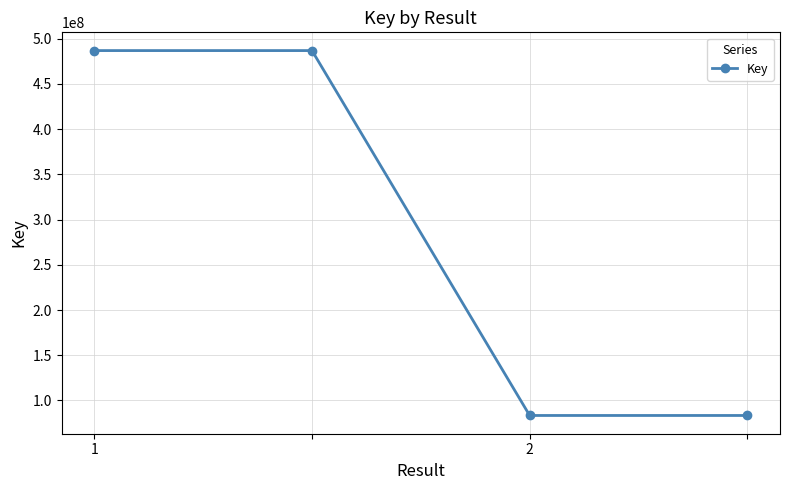

What is the greatest value displayed?

486941400